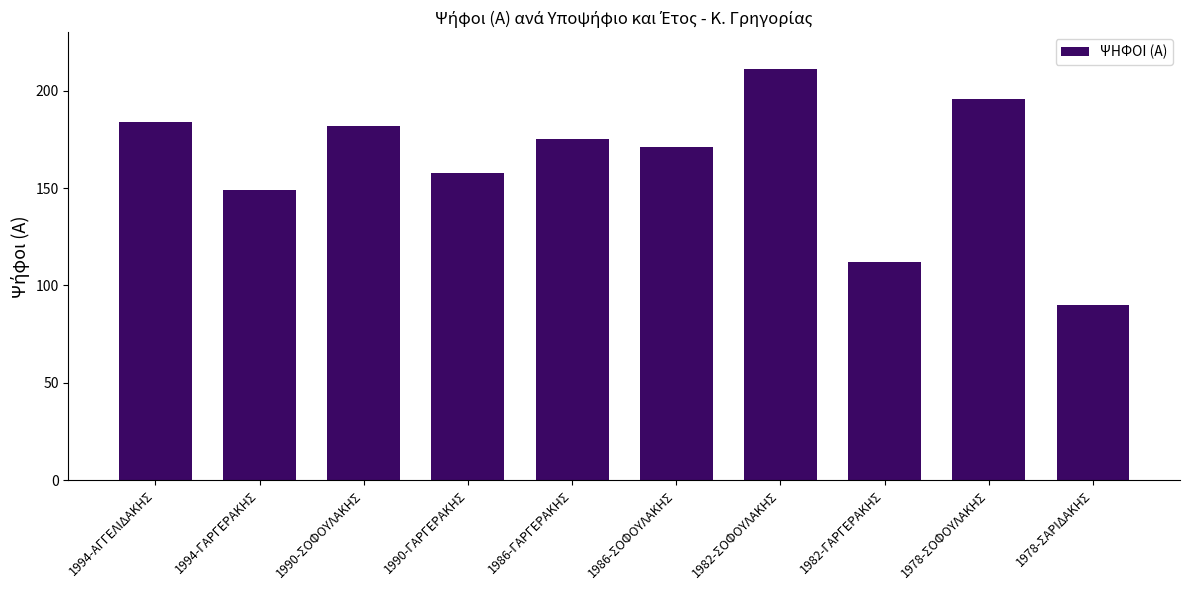

The chart shows a value of 90 at 1978-ΣΑΡΙΔΑΚΗΣ. True or false?

True